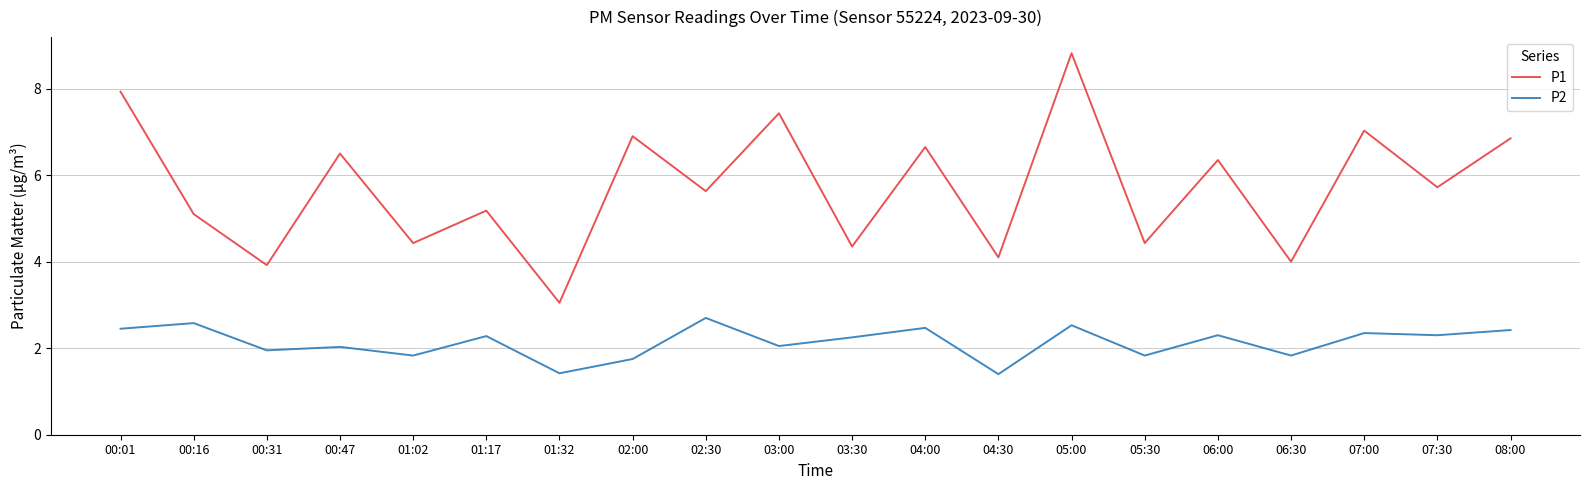

What is the difference between the highest and lowest values at 02:30?

2.9